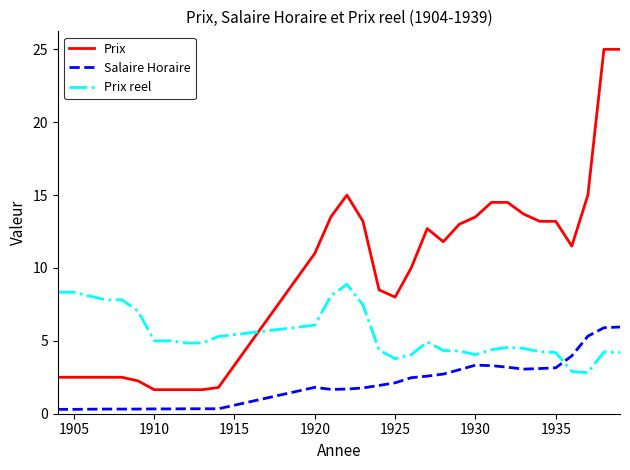

Rank the series by their average value, from lowest to highest.

Salaire Horaire, Prix reel, Prix